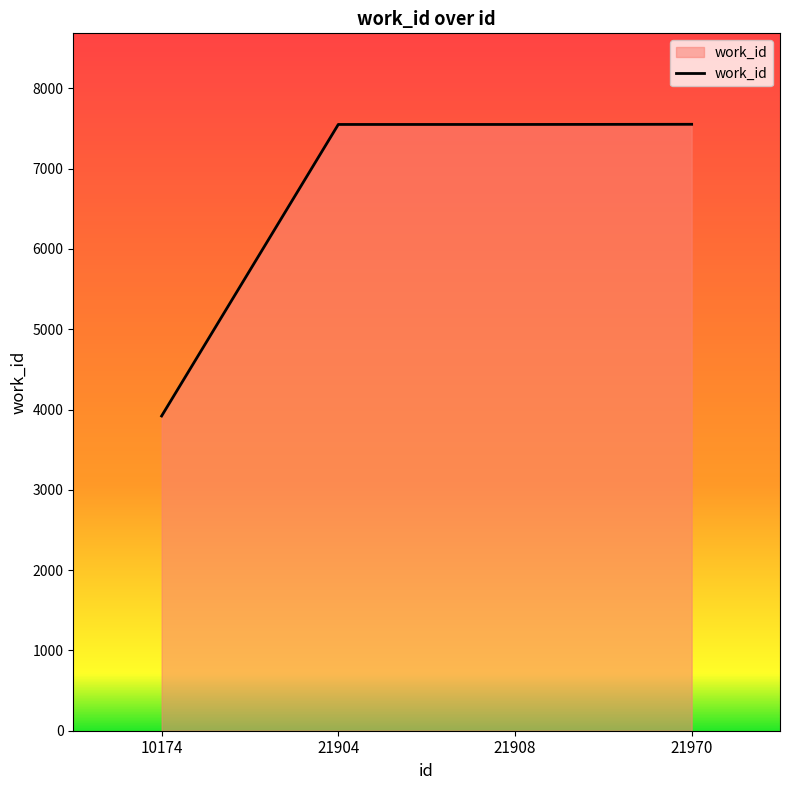

What is the difference between the maximum and minimum values?

3633